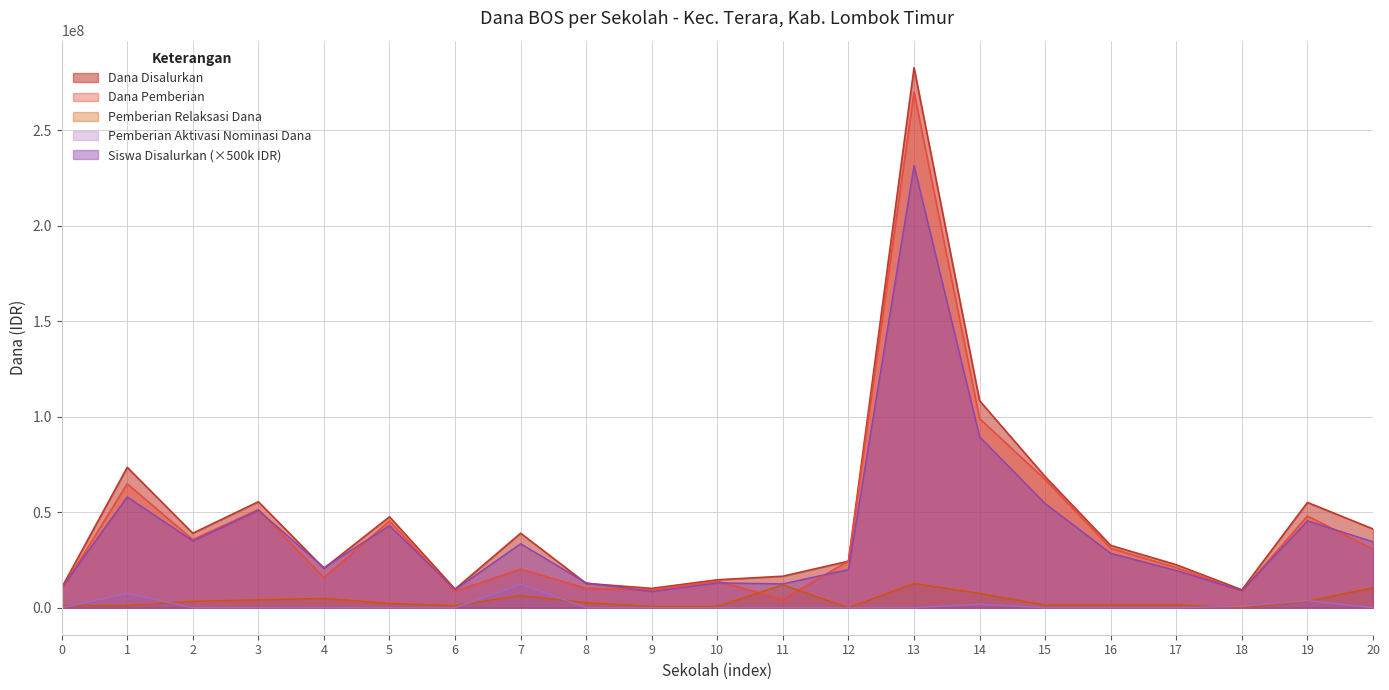

How many values in the Dana Disalurkan series exceed 32625000?

10